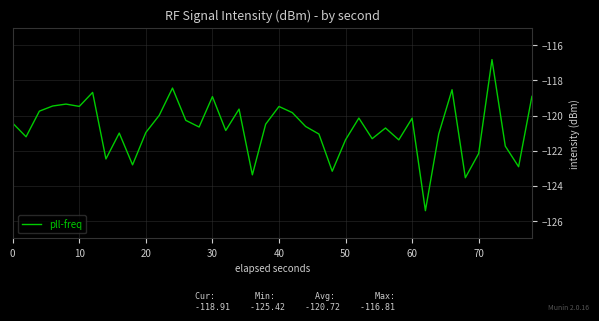

What is the smallest value displayed?

-125.4